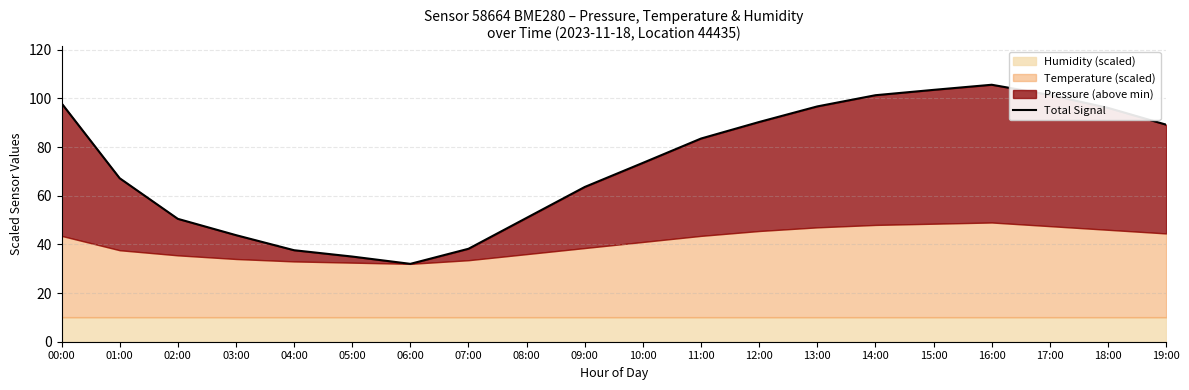

What is the difference between the maximum and minimum values?

73.6